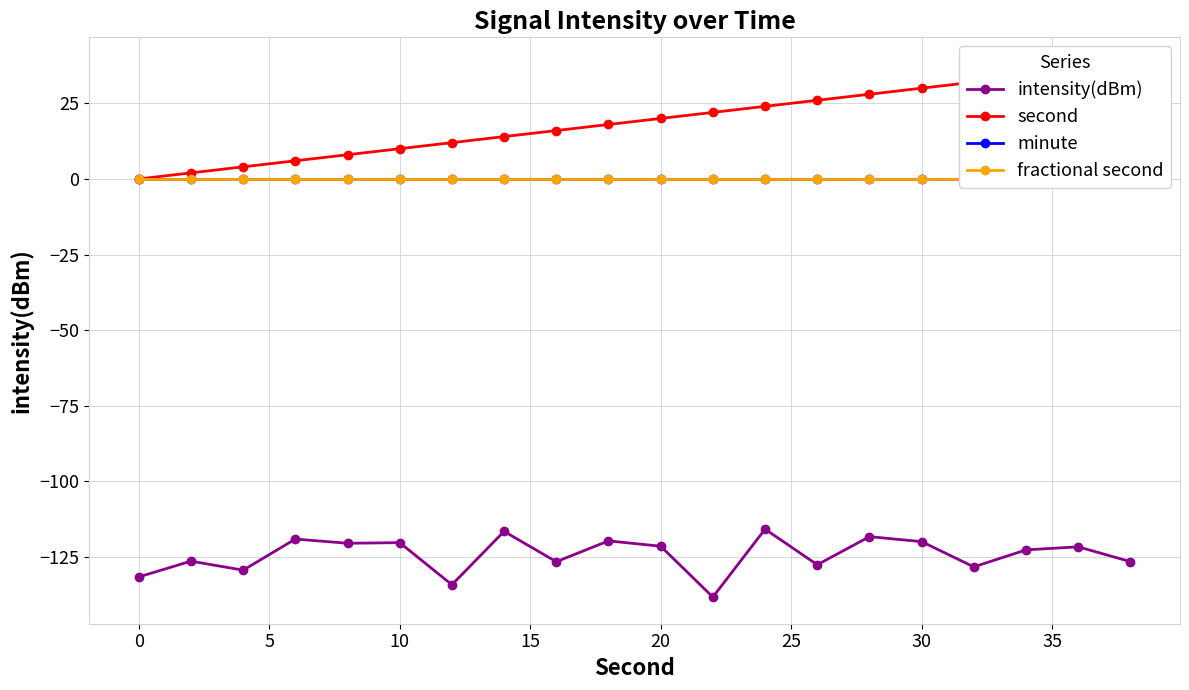

Count the number of data series in this chart.

4